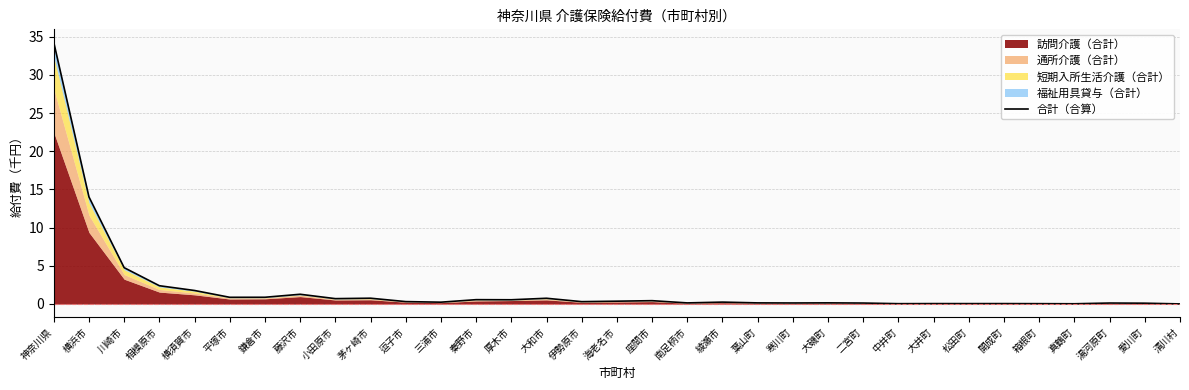

The chart shows a value of 0.8 at 茅ヶ崎市. True or false?

True